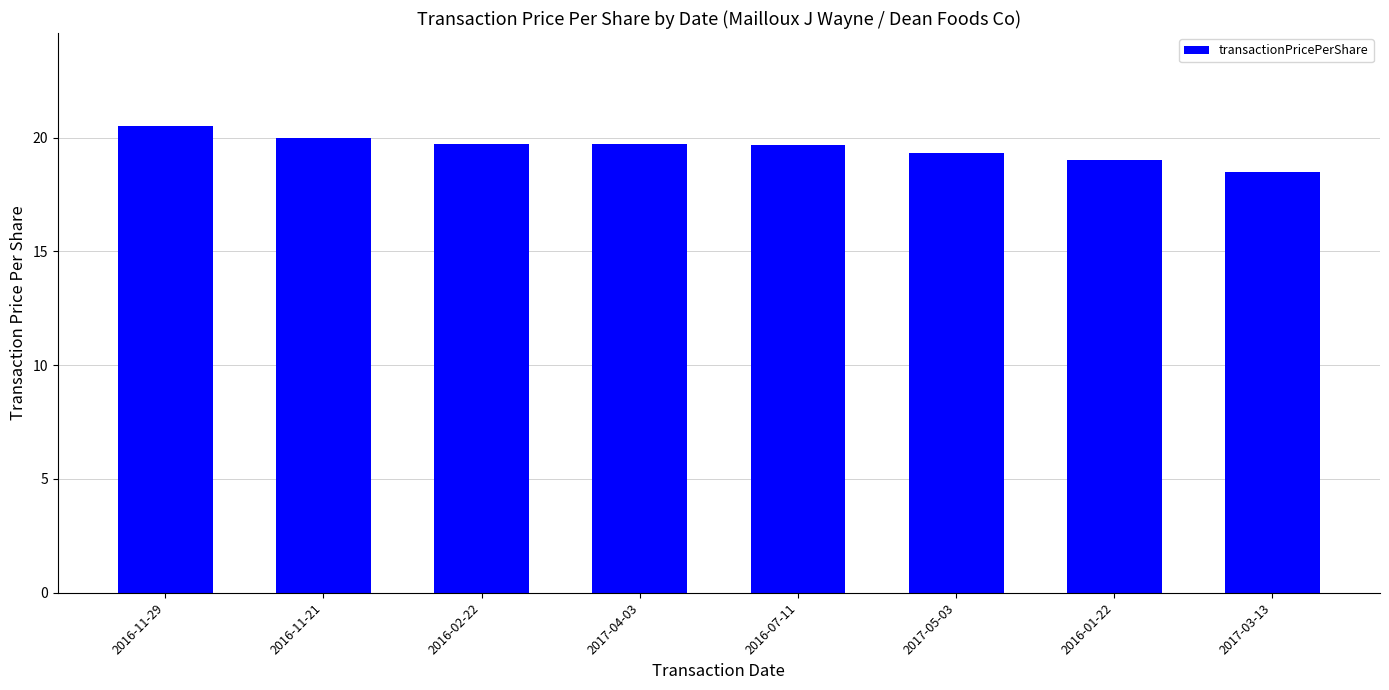

What is the ratio of the value at 2016-11-21 to the value at 2017-03-13?

1.1